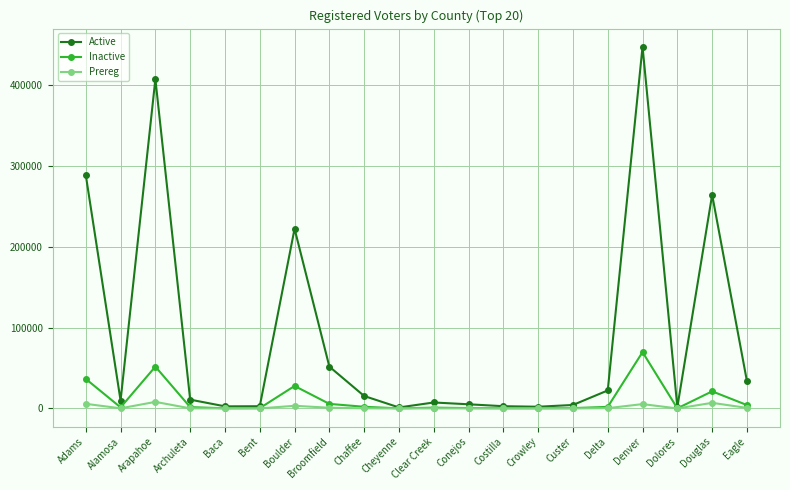

At how many categories does at least one series exceed 401641?

2